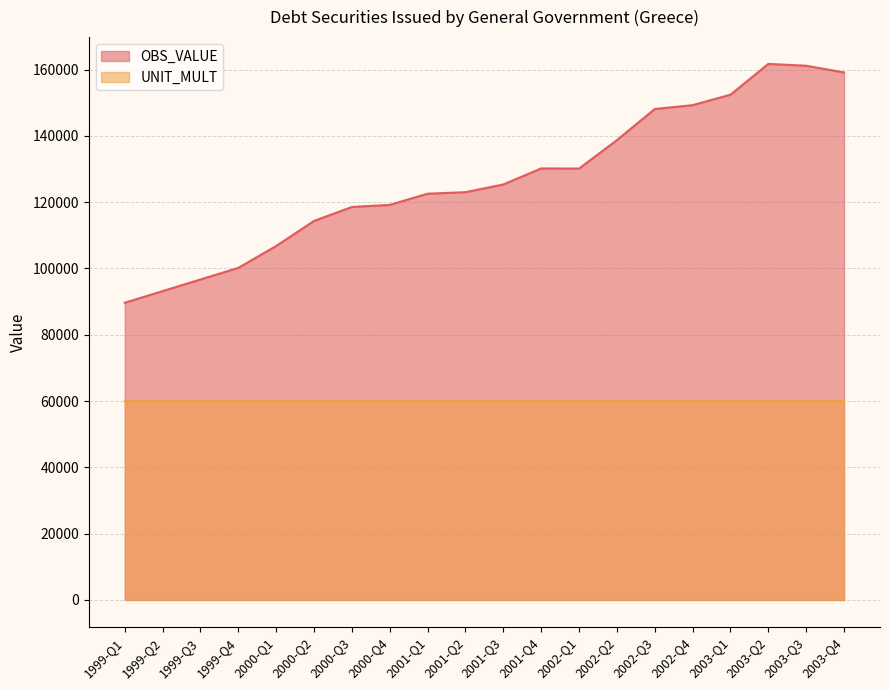

Reading left to right, what are all the values shown in this chart?

89646.2	93153.5	96660.8	100168.0	106760.2	114322.7	118535.5	119163.1	122544.0	122997.0	125323.4	130154.4	130122.2	138690.7	148084.7	149247.4	152404.8	161692.9	161141.6	159111.5